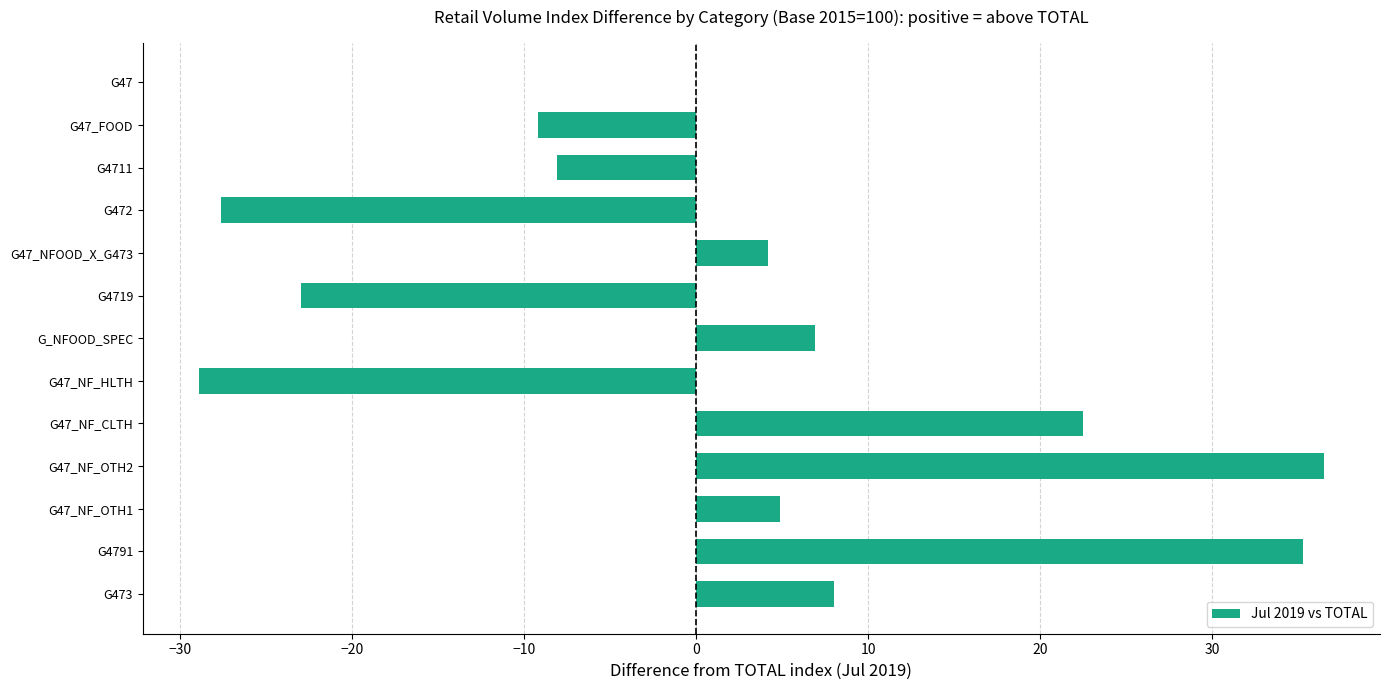

What is the maximum value shown in the chart?

36.5